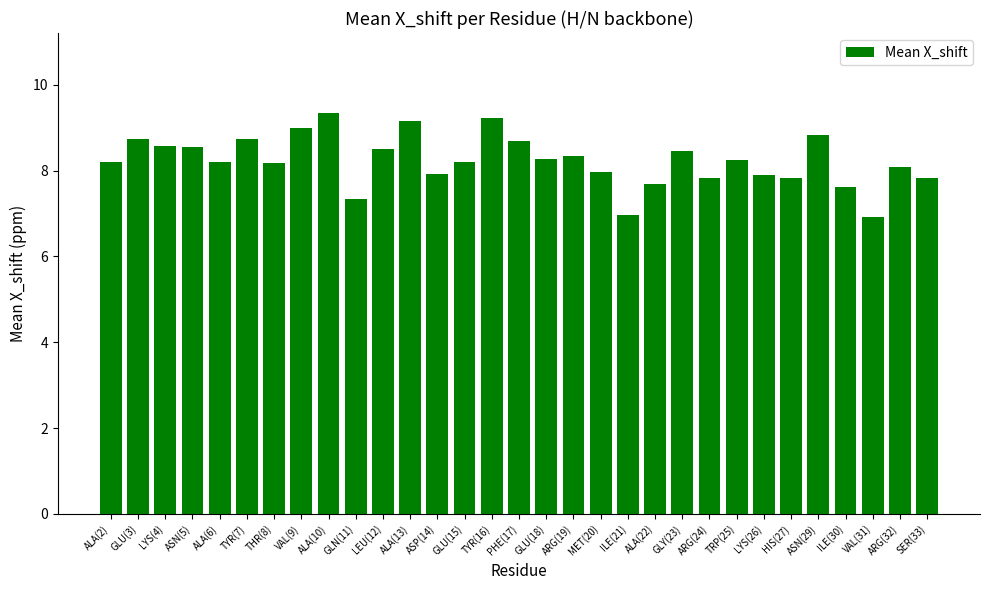

Read the value at PHE(17).

8.7